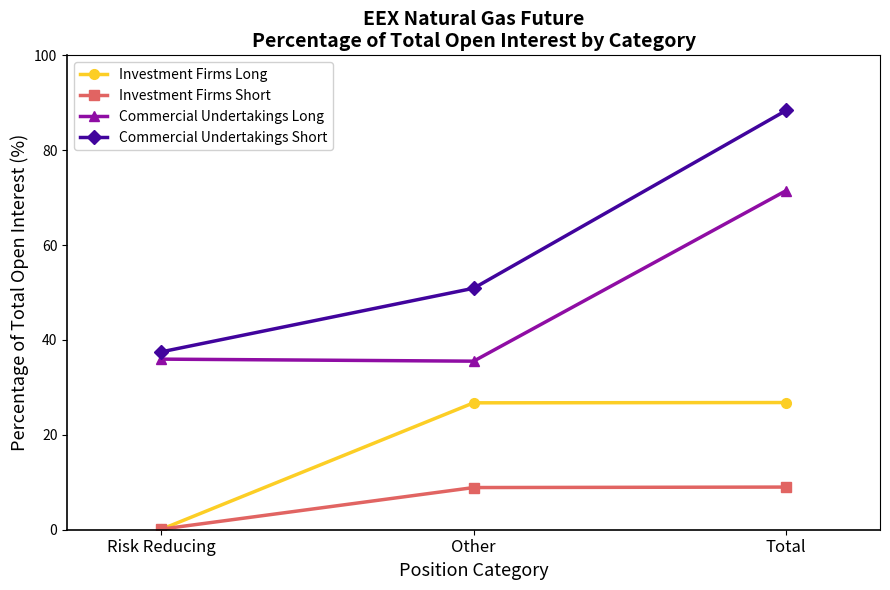

Read the Commercial Undertakings Long value at Risk Reducing.

36.0